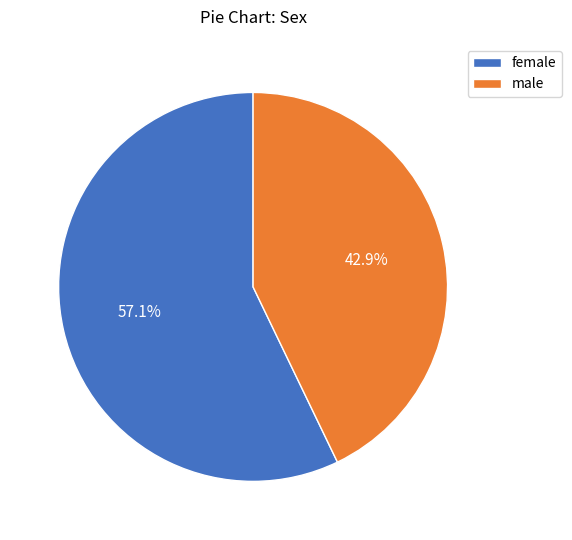

What percentage is NOT represented by female?

42.9%